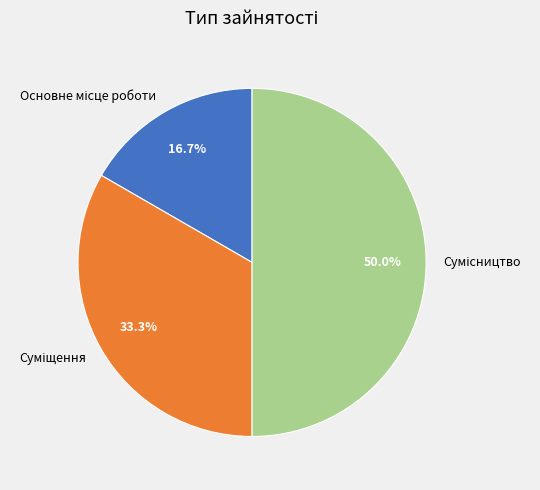

True or false: Сумісництво accounts for 63% of the total.

False